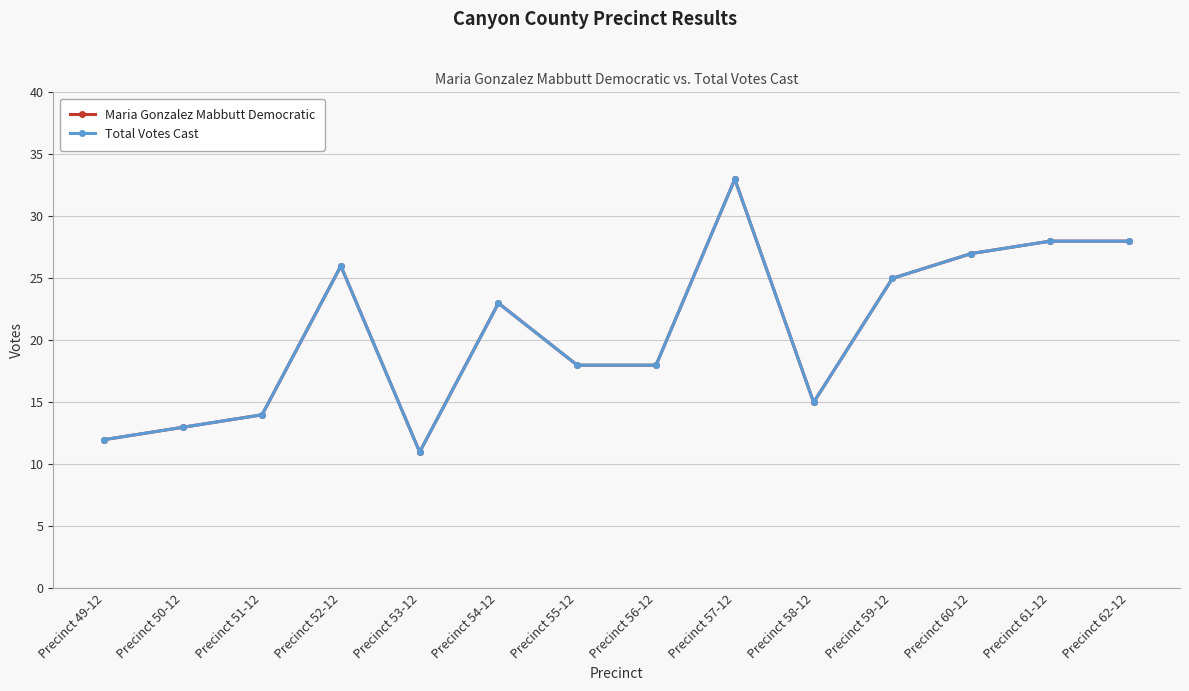

Does the chart have visible grid lines?

Yes